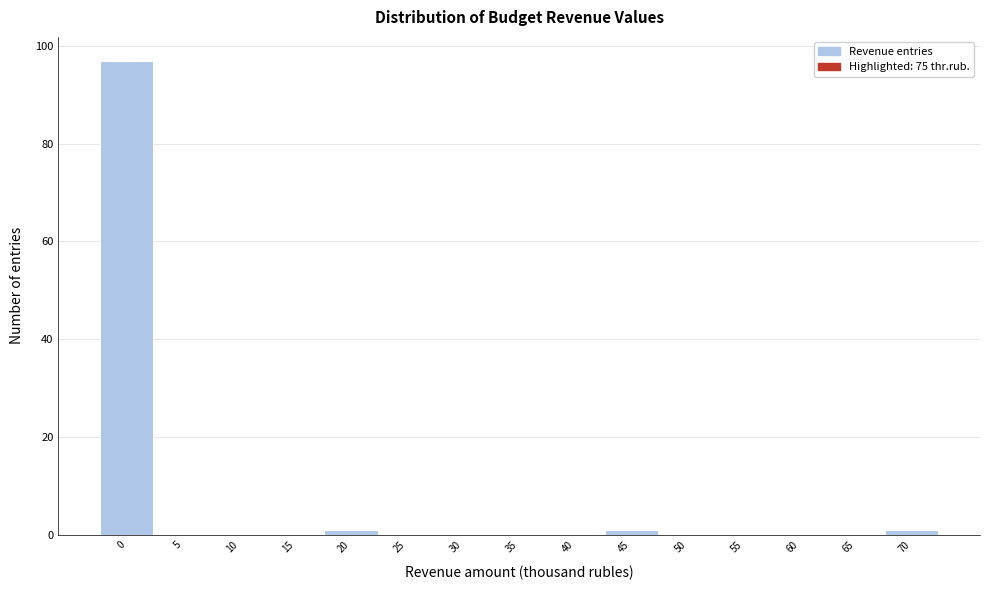

Reading left to right, what are all the values shown in this chart?

0=97	5=0	10=0	15=0	20=1	25=0	30=0	35=0	40=0	45=1	50=0	55=0	60=0	65=0	70=1